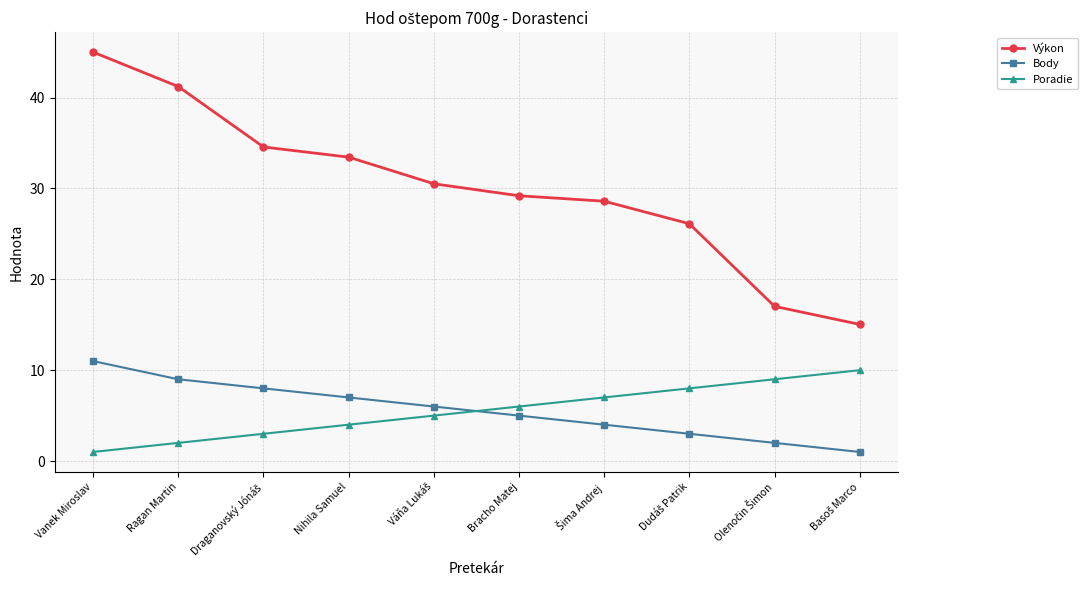

What is the average value of the Výkon series?

30.1